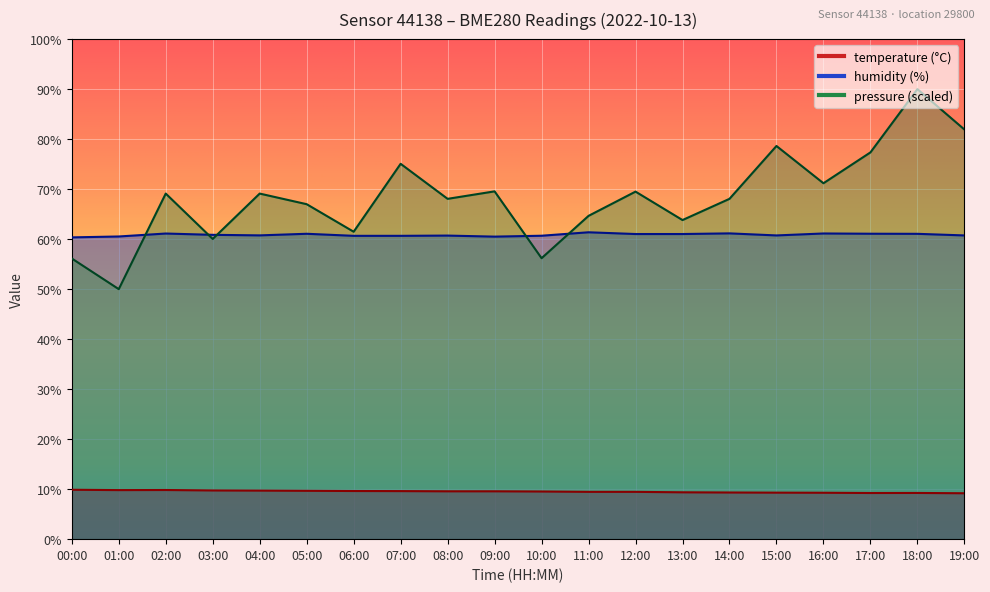

At which category does pressure_norm reach its first local valley?

01:00